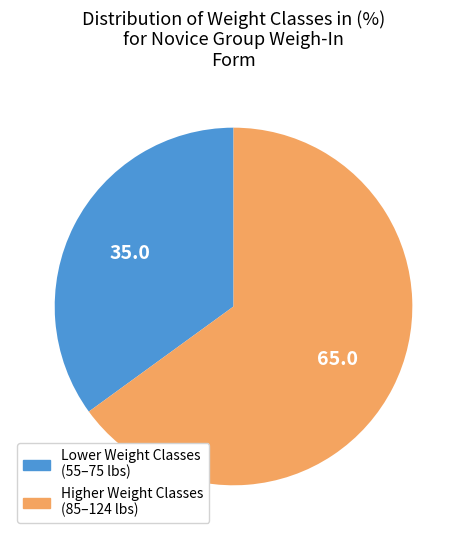

Is there a majority slice in this chart?

Yes